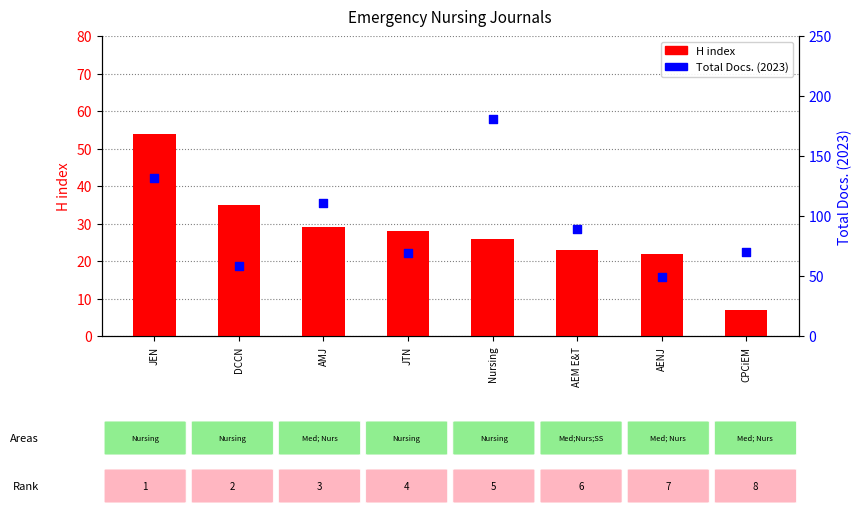

What are all the series names shown in the legend?

H index, Total Docs. (2023)